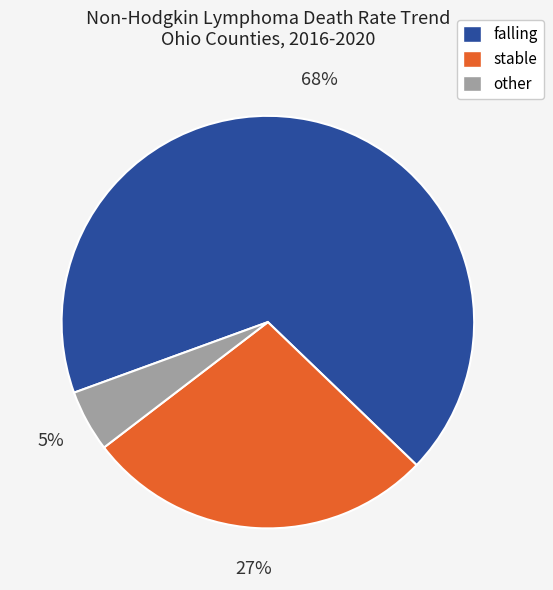

Which category accounts for the majority?

falling